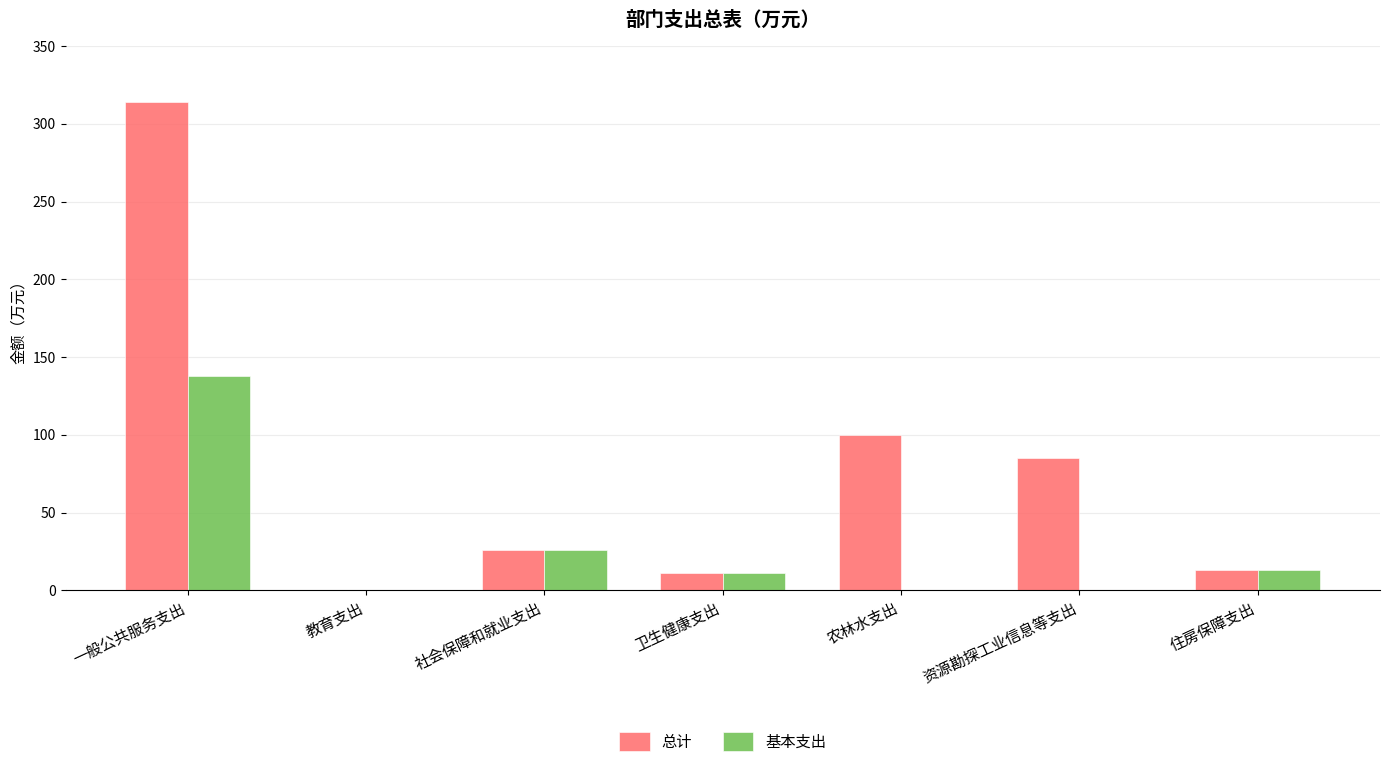

What are all the series names shown in the legend?

总计, 基本支出